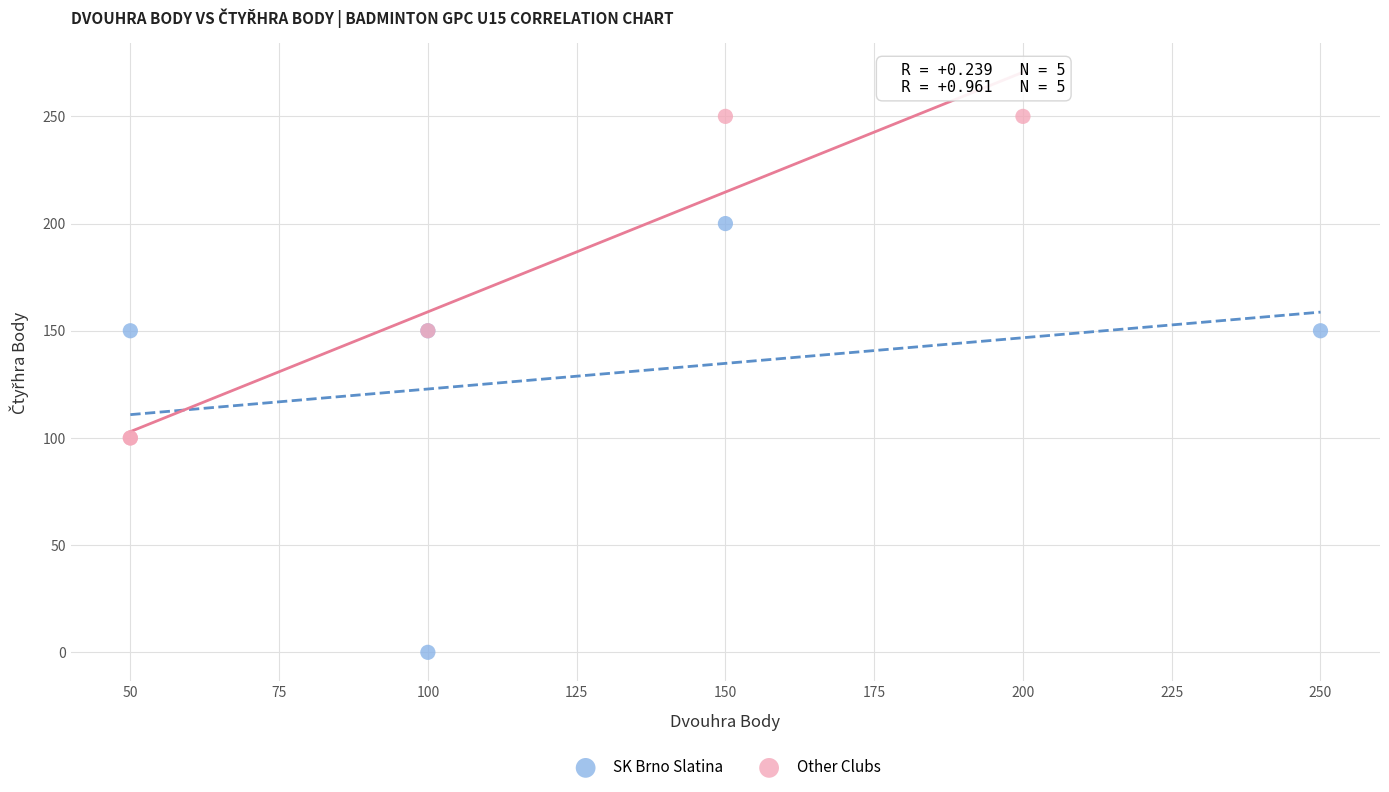

Which series has the widest spread of Y values?

SK Brno Slatina